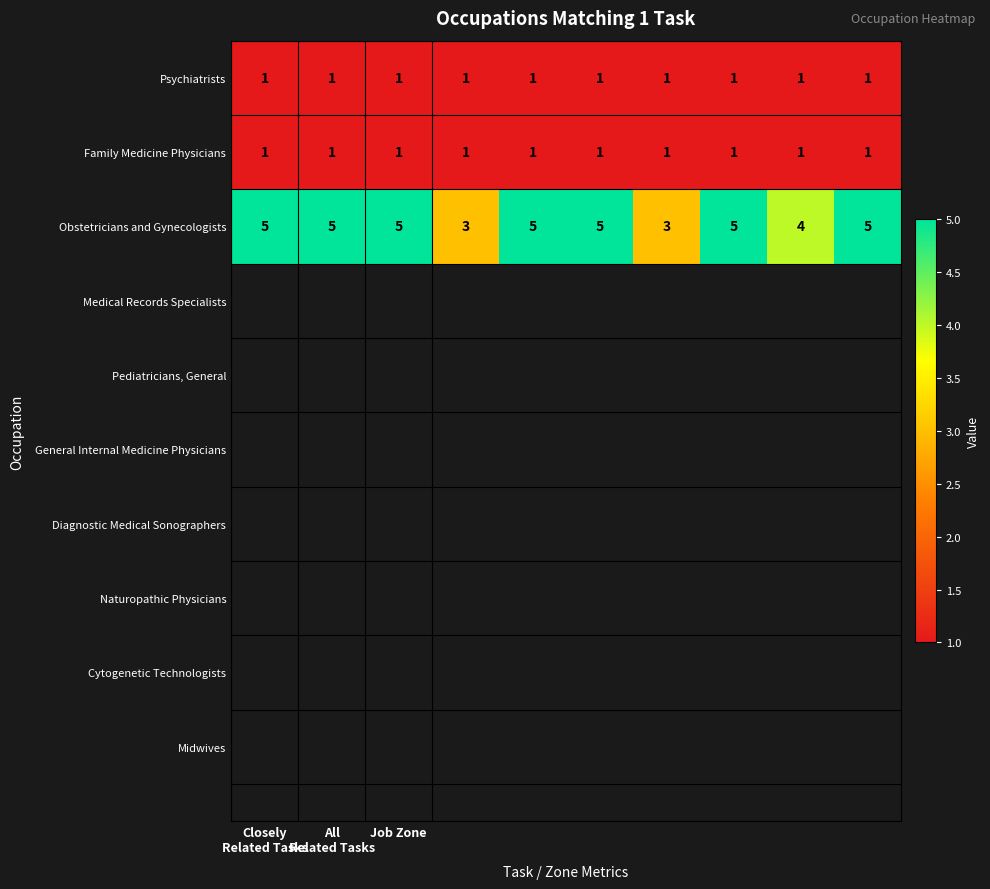

What is the sum of all Family Medicine Physicians values?

10